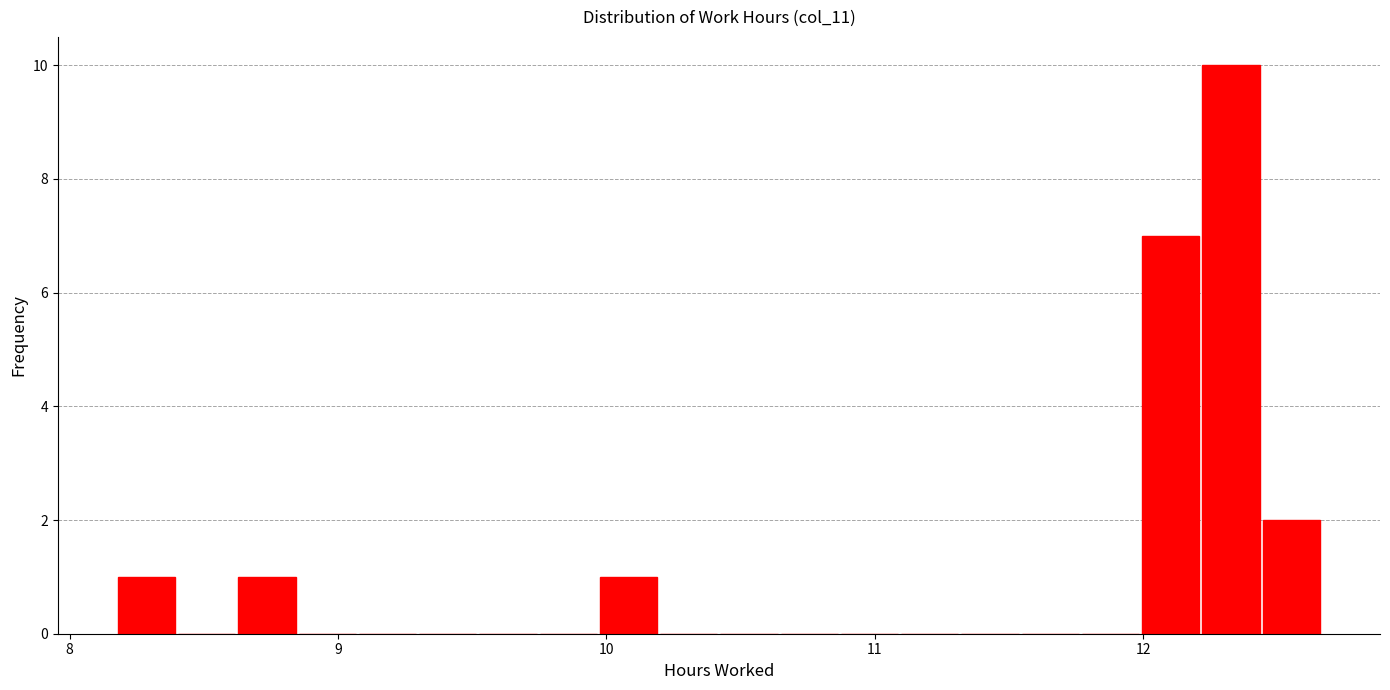

Read against the x-axis, roughly where is the centre of the tallest bar?

12.3